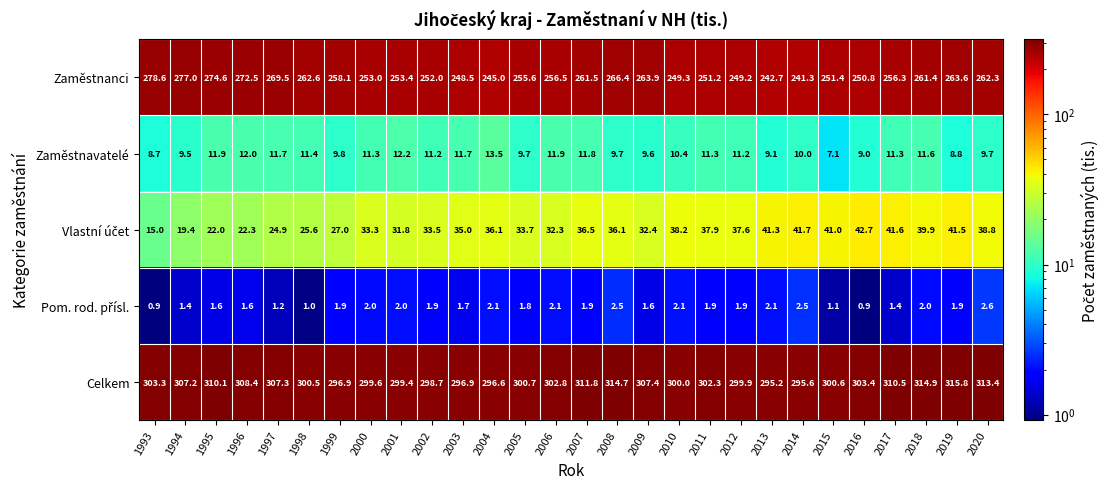

What is the sum of all Zaměstnanci values?

7228.2